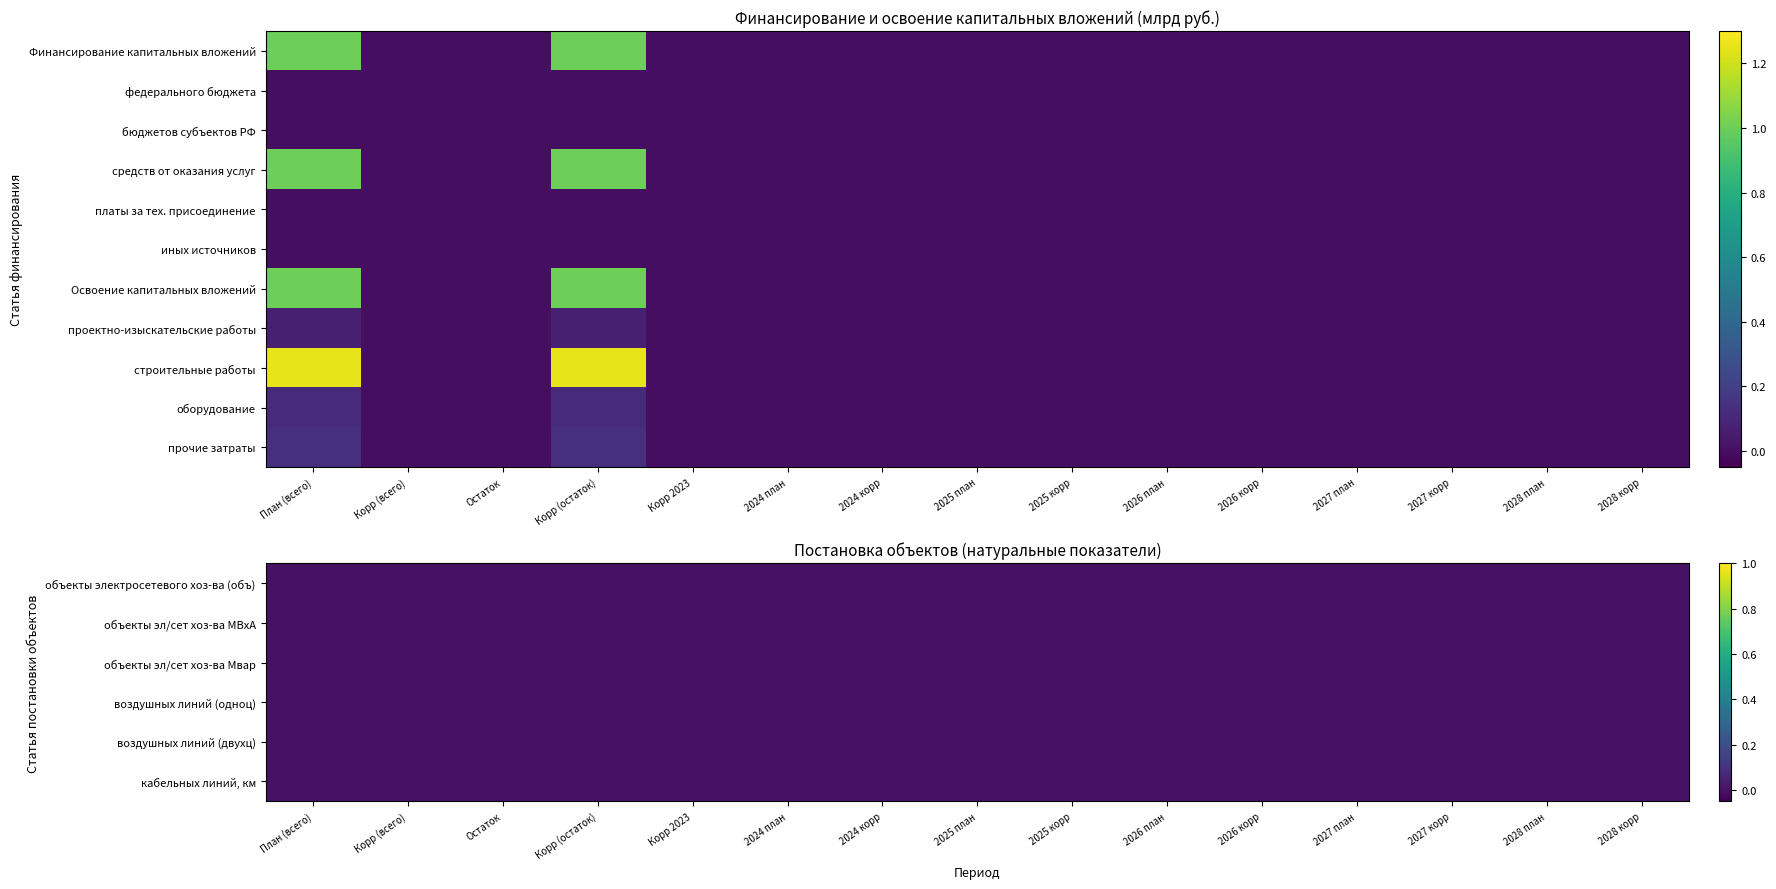

Is the value of объекты электросетевого хоз-ва (объ) at 2028 корр greater than the value of кабельных линий, км at План (всего)?

No